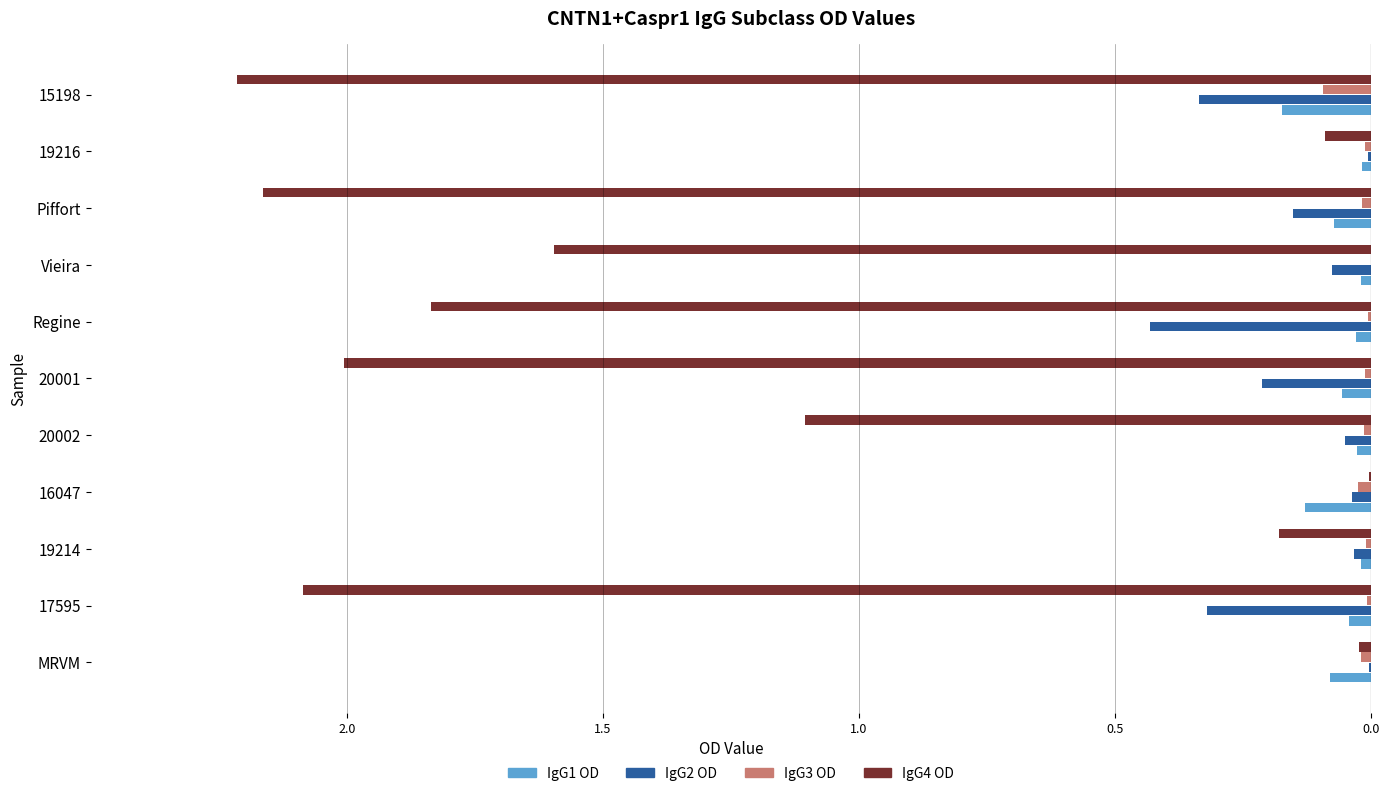

What are all the series names shown in the legend?

IgG1 OD, IgG2 OD, IgG3 OD, IgG4 OD